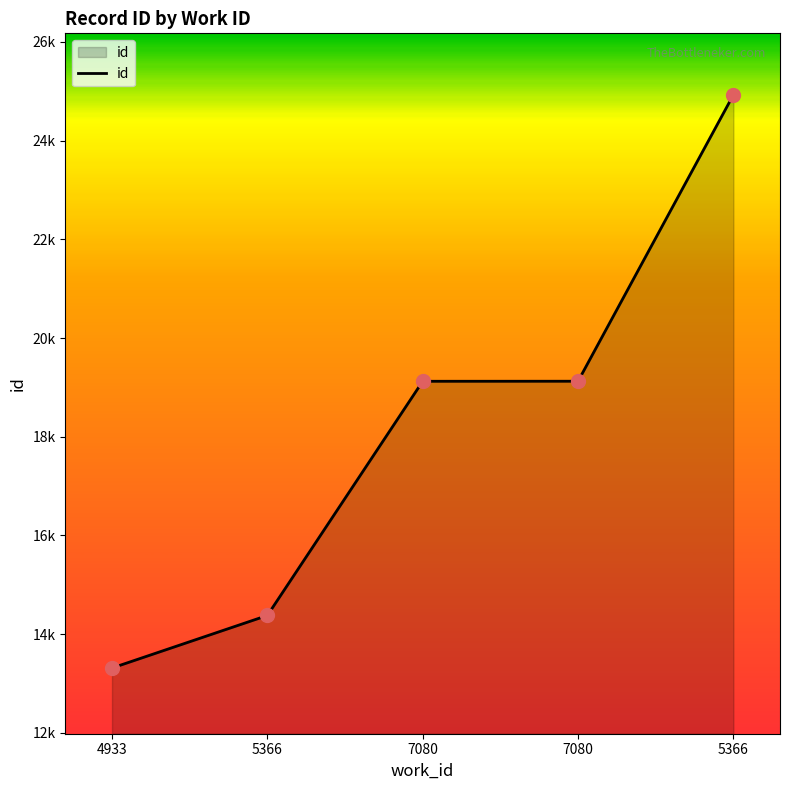

Between 5366 and 7080, which is larger?

5366